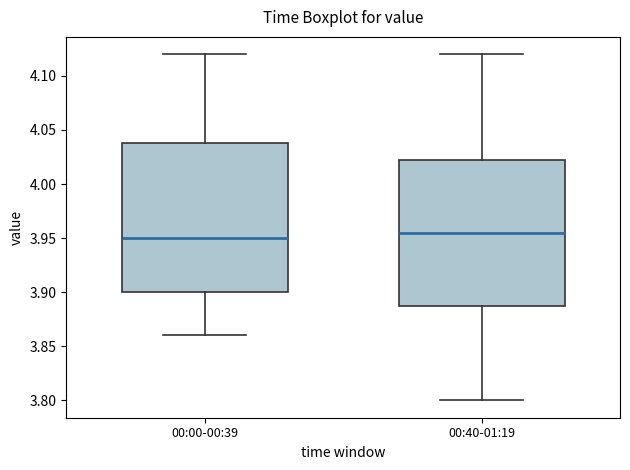

Reading left to right, read every box against the y-axis: the position of its median line, the range the box covers, and the ends of its whiskers. The values are not printed on the chart, so give them approximately, as read against the axis.

00:00-00:39: median 3.950, box 3.900 to 4.040, whiskers 3.860 to 4.120
00:40-01:19: median 3.955, box 3.890 to 4.025, whiskers 3.800 to 4.120